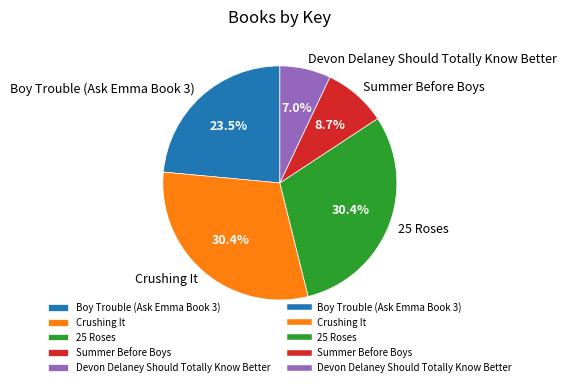

What is the ratio of the value at Crushing It to the value at Devon Delaney Should Totally Know Better?

4.3